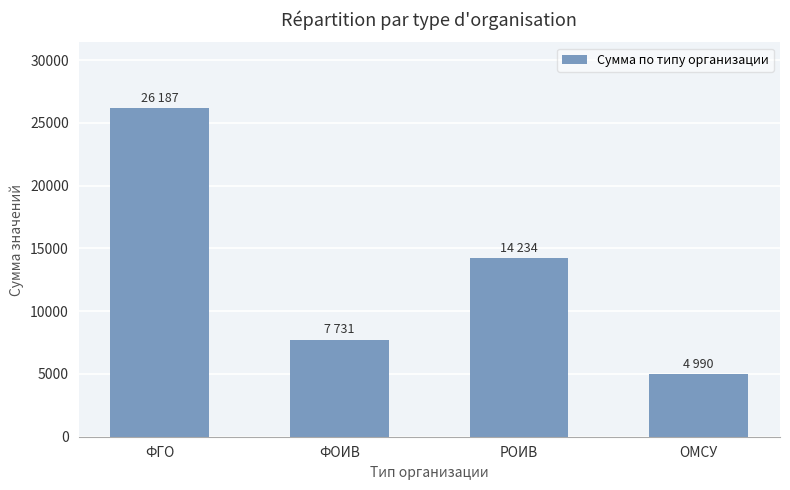

How many bars are there in total?

4